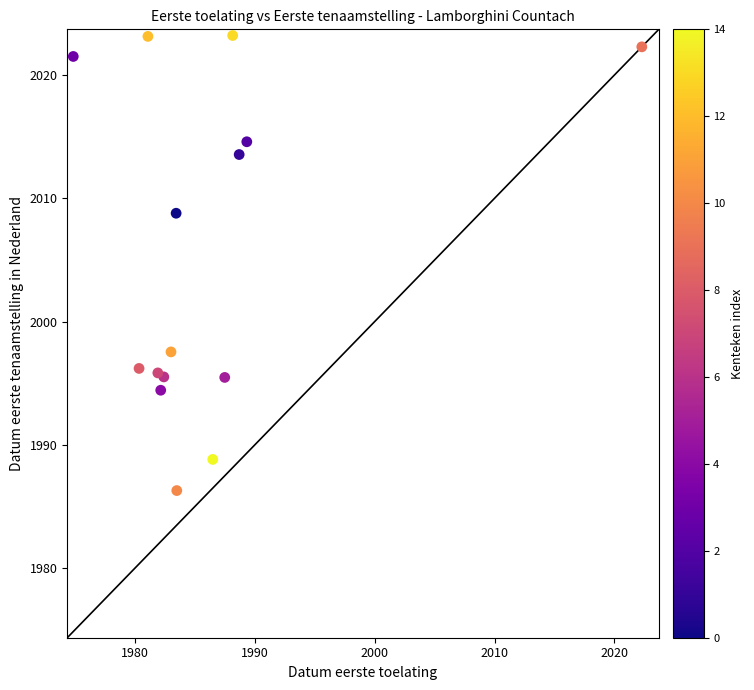

What Y value in the scatter plot is closest to 2004?

2008.8